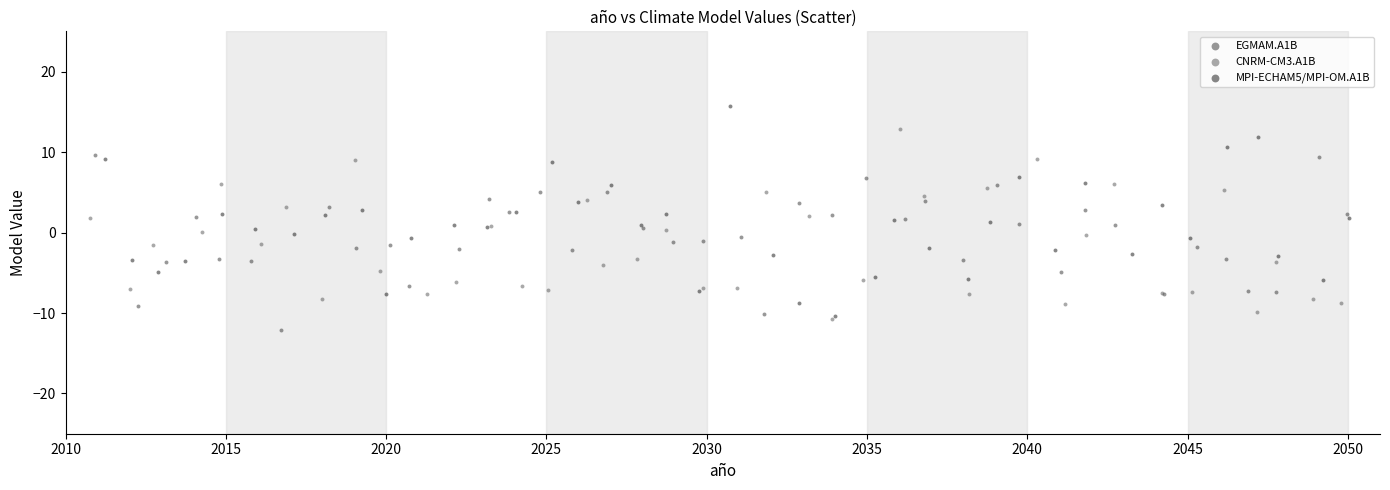

What are all the series names shown in the legend?

EGMAM.A1B, CNRM-CM3.A1B, MPI-ECHAM5/MPI-OM.A1B